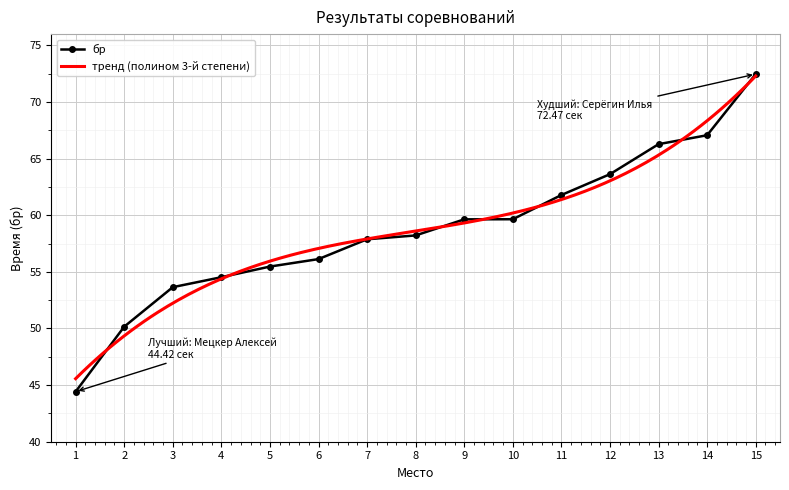

The chart shows a value of 50.2 at 2. True or false?

True